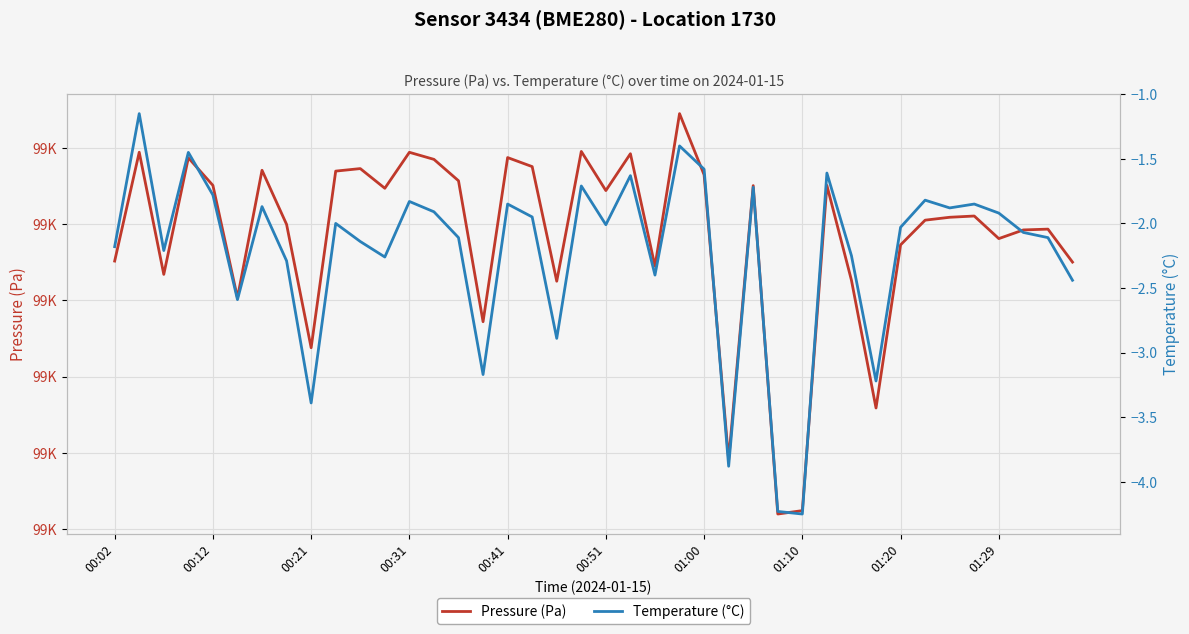

What is the sum of the Temperature (°C) values at 11 and 35?

-4.1